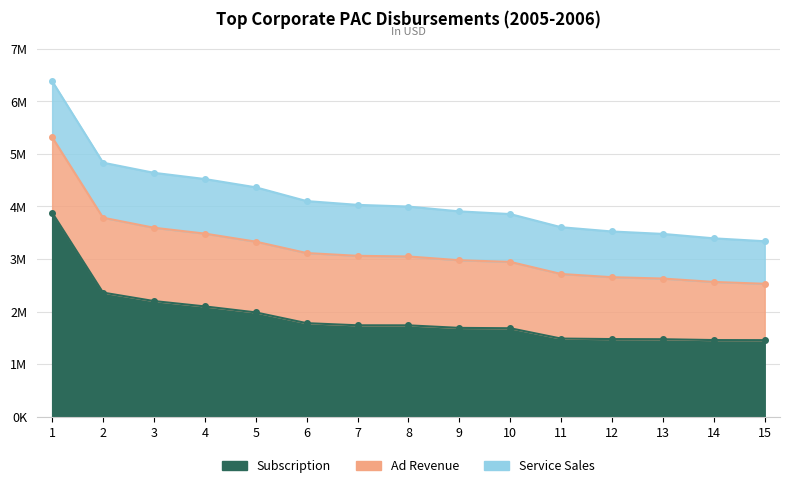

Reading left to right, list all the values displayed in this chart.

Subscription: 1=3881992.0	2=2360361.6	3=2199503.8	4=2097312.0	5=1983421.0	6=1778817.7	7=1737946.4	8=1737005.0	9=1688722.1	10=1681864.2	11=1485466.1	12=1475810.3	13=1472730.4	14=1457002.8	15=1455312.3
Ad Revenue: 1=1437915.4	2=1425512.8	3=1395156.2	4=1385719.6	5=1346680.0	6=1334323.7	7=1322367.6	8=1310813.5	9=1287599.7	10=1263198.6	11=1228998.7	12=1177701.1	13=1154712.1	14=1106153.6	15=1072739.0
Service Sales: 1=1065641.9	2=1047219.2	3=1045475.7	4=1038808.7	5=1034289.6	6=989026.6	7=970000.0	8=950000.0	9=930000.0	10=910000.0	11=890000.0	12=870000.0	13=850000.0	14=830000.0	15=810000.0